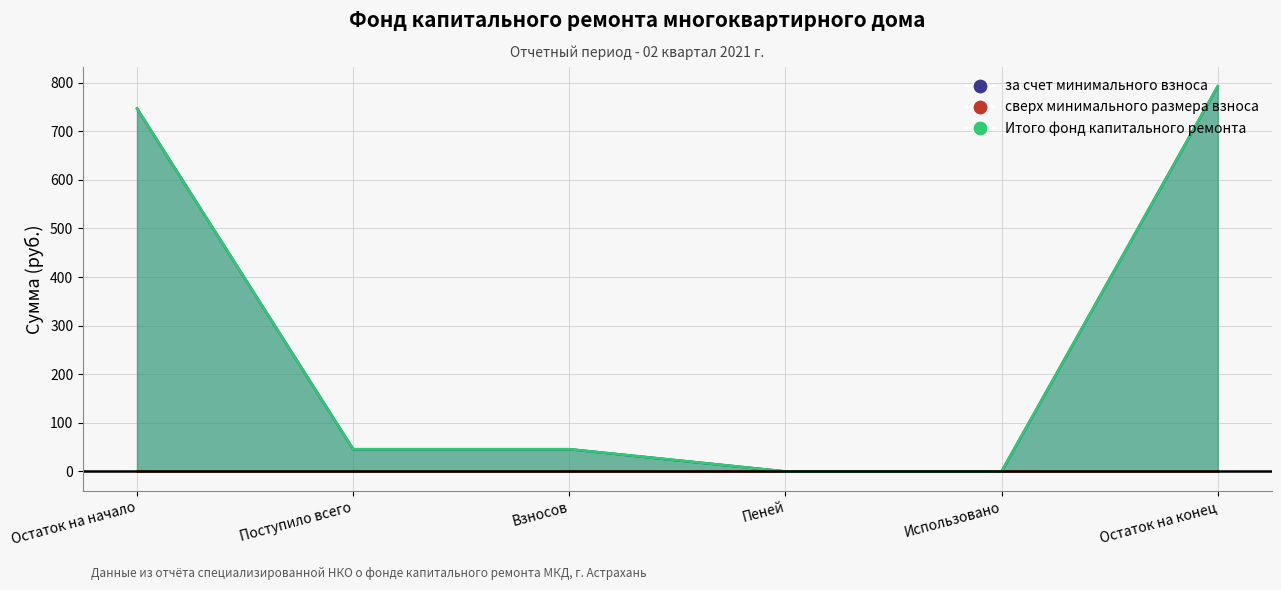

Where is Итого фонд капитального ремонта nearest to the value 396?

Поступило всего